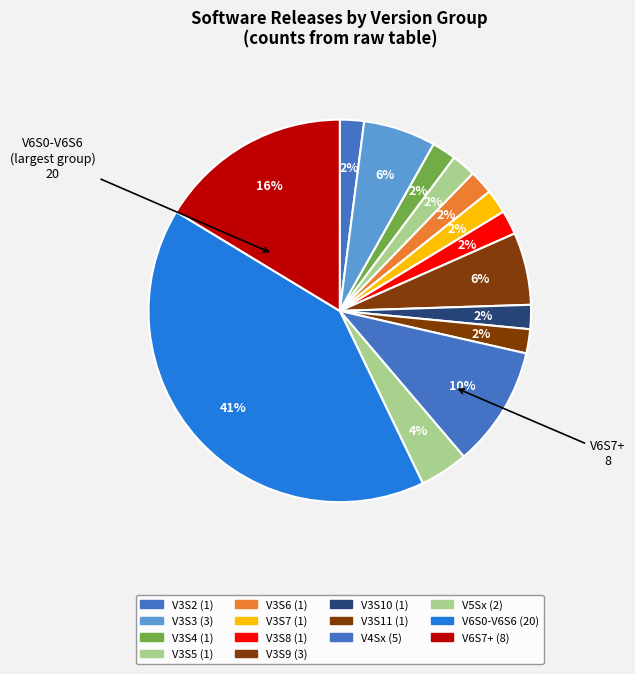

Which category has the biggest portion of the pie?

V6S0-V6S6